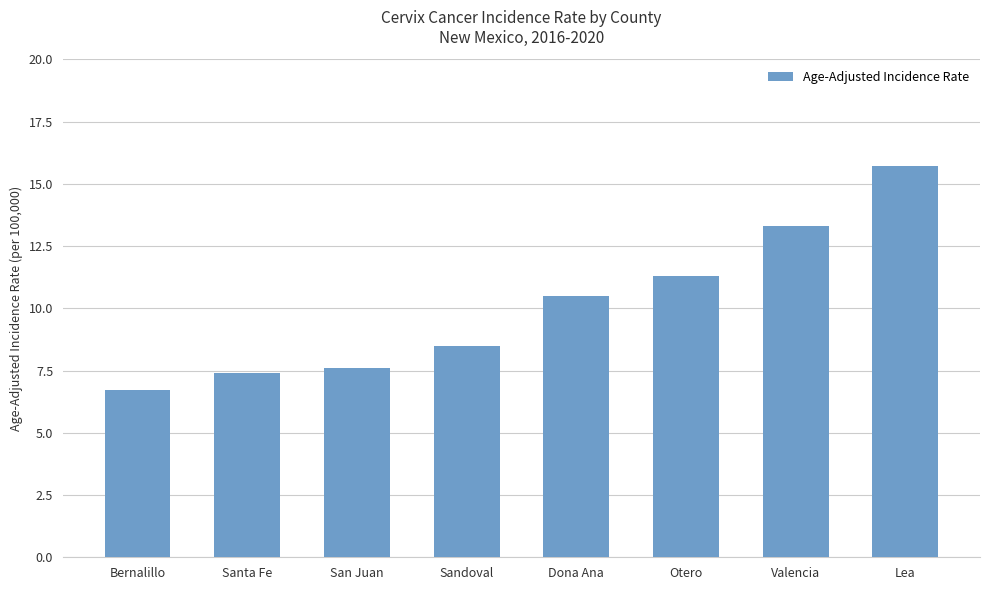

Reading left to right, transcribe all the data shown in this chart.

Bernalillo=6.7	Santa Fe=7.4	San Juan=7.6	Sandoval=8.5	Dona Ana=10.5	Otero=11.3	Valencia=13.3	Lea=15.7